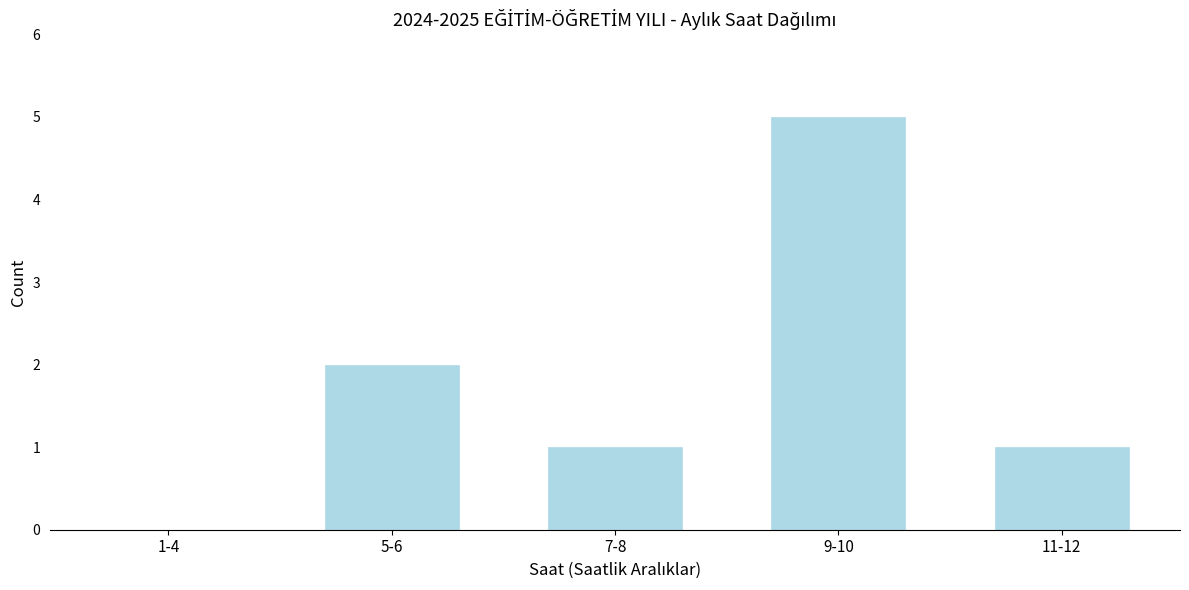

Reading right to left, what are all the values shown in this chart?

11-12=1	9-10=5	7-8=1	5-6=2	1-4=0